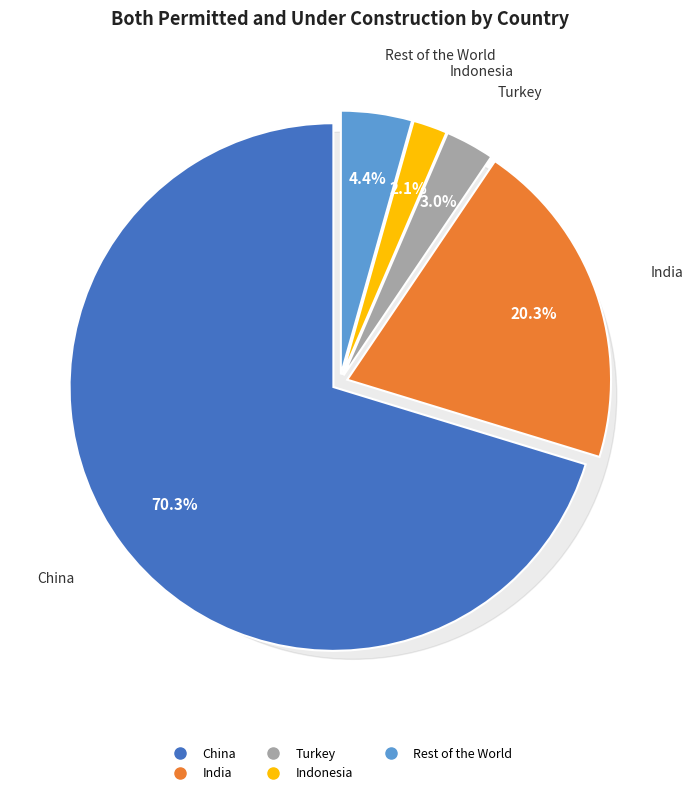

What is the majority slice?

China